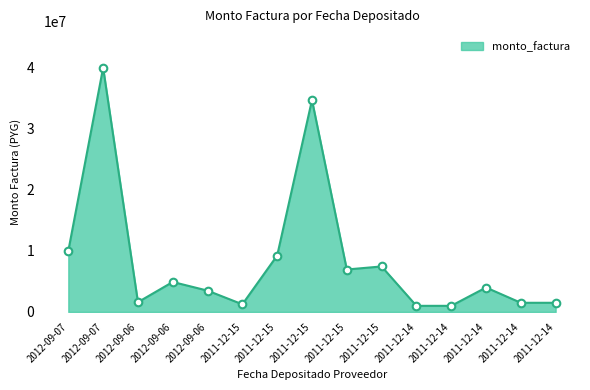

What is the ratio of the value at 2012-09-06 to the value at 2011-12-14?

3.5